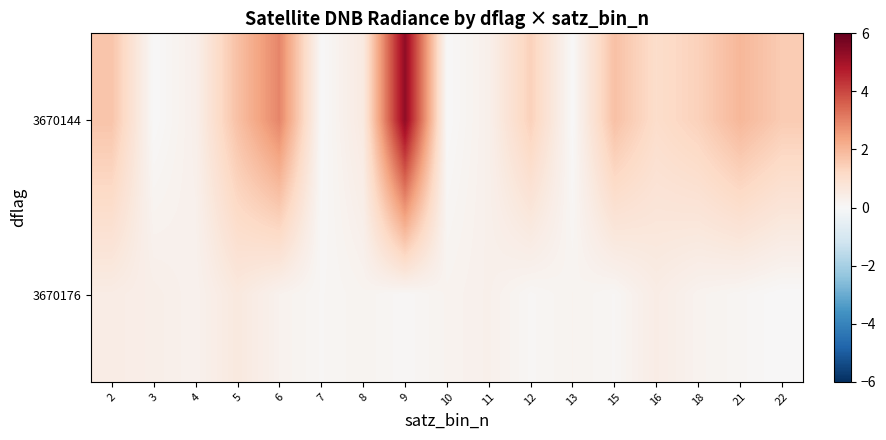

How many series are shown in this chart?

2